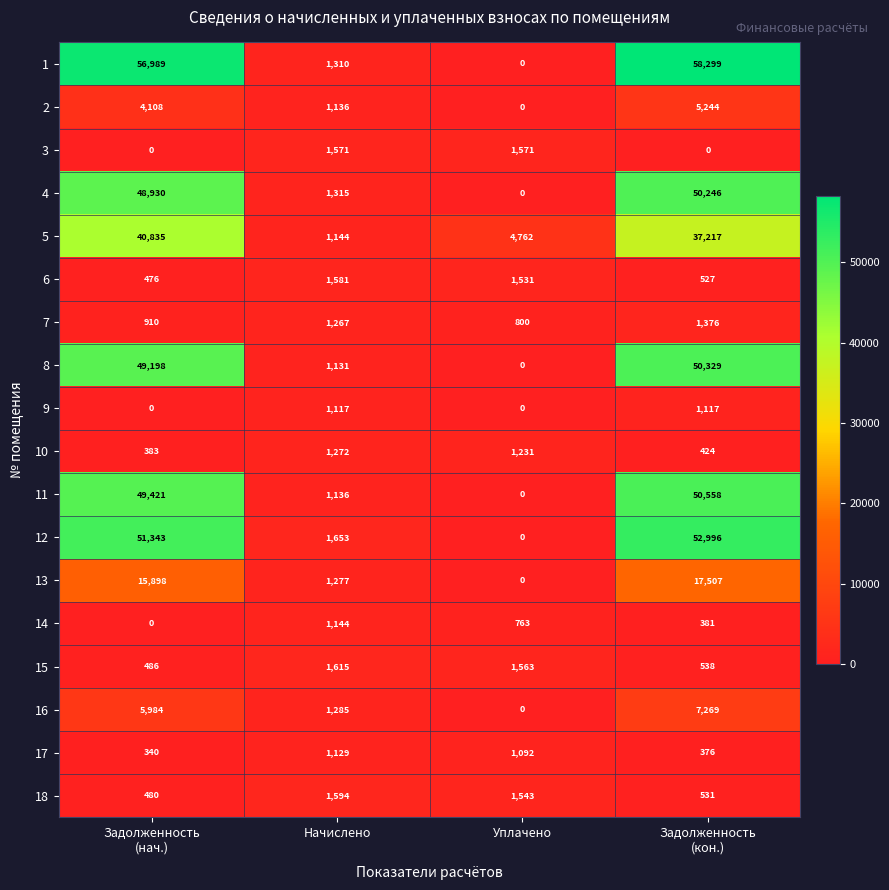

What is the total value across all series at Уплачено?

14856